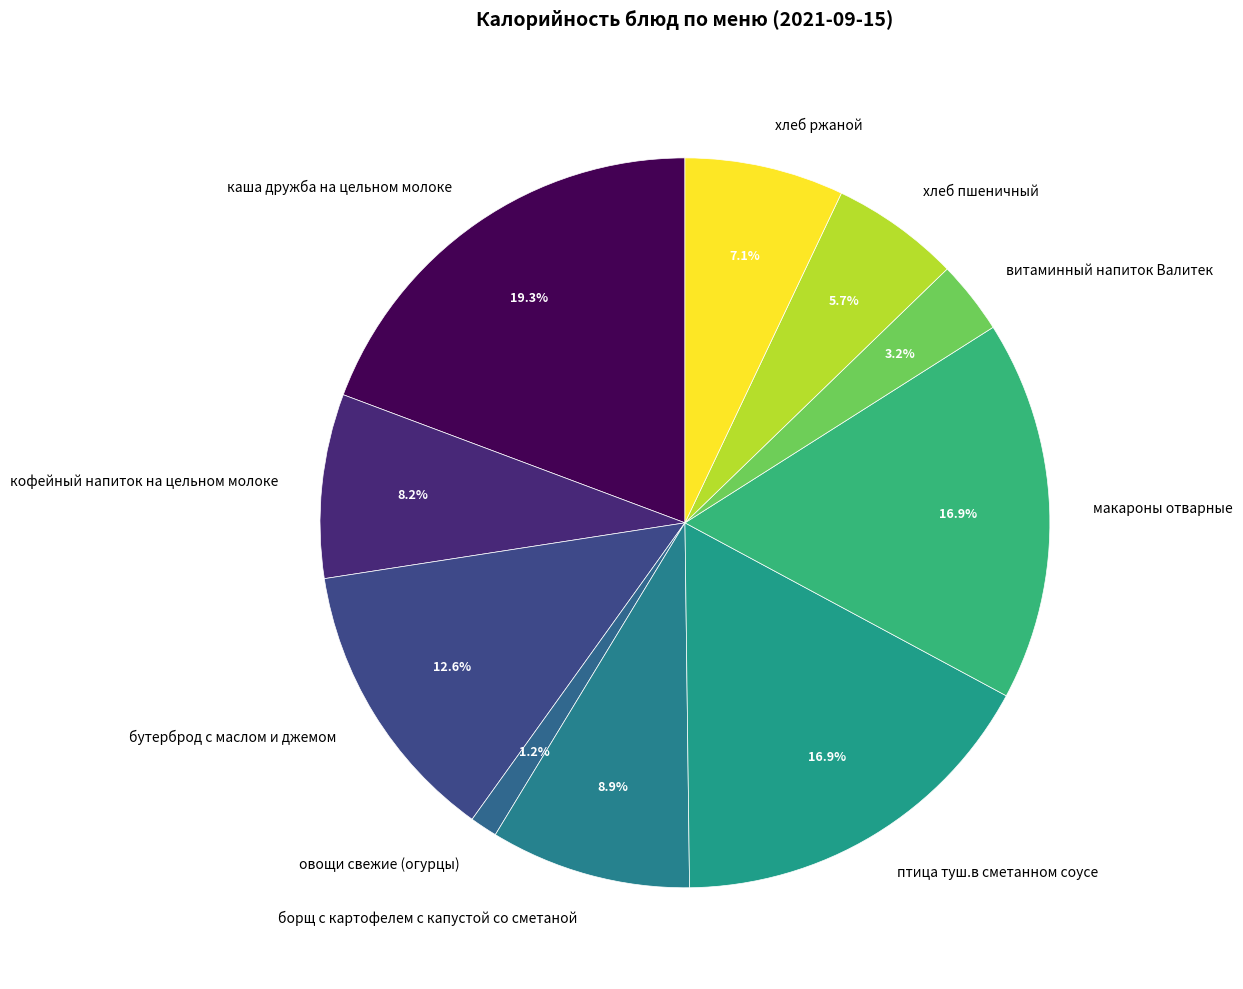

To the nearest percent, what is the difference between the largest and smallest slice percentages?

18%